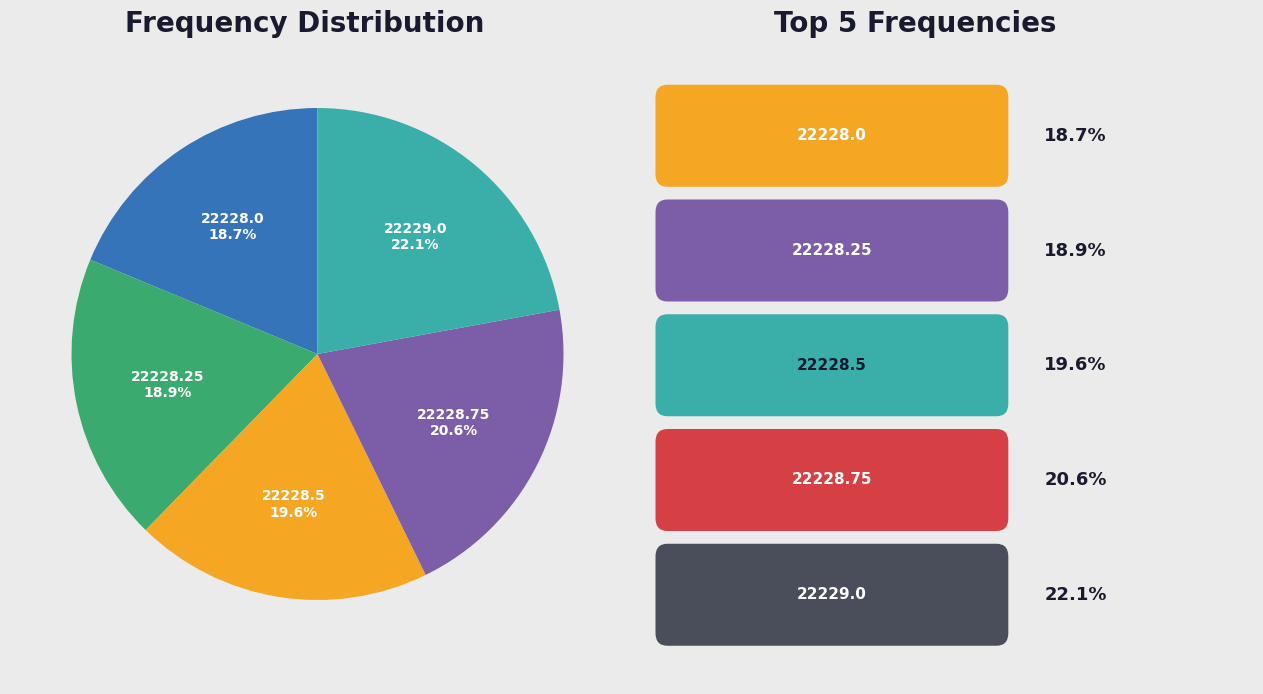

How many slices are in this pie chart?

5